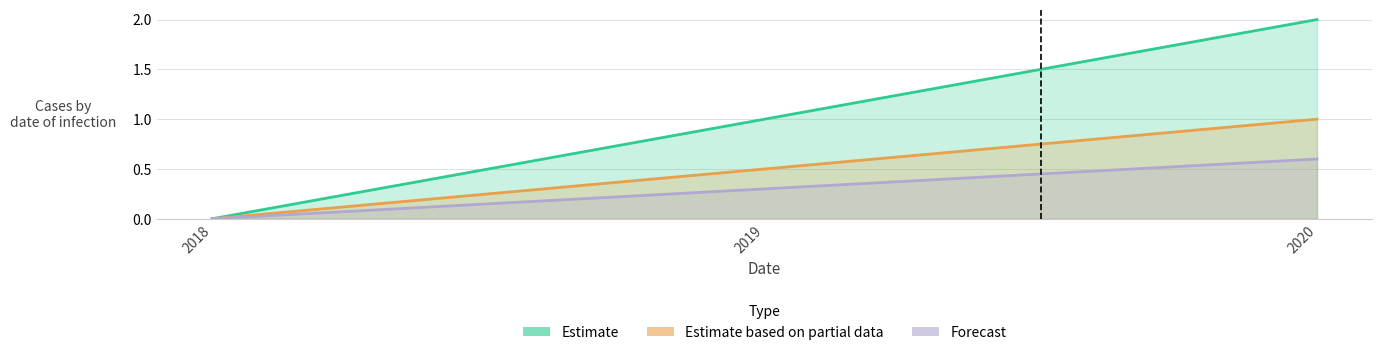

What are all the series names shown in the legend?

Estimate, Estimate based on partial data, Forecast